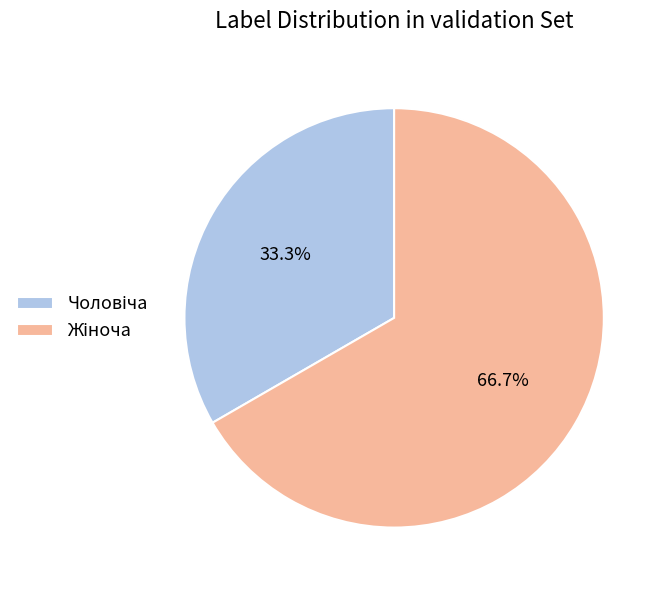

Does any single category account for the majority?

Yes